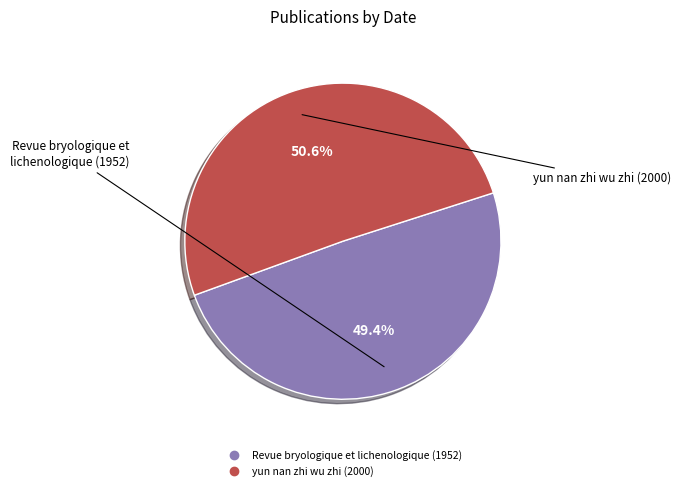

How many slices are in this pie chart?

2